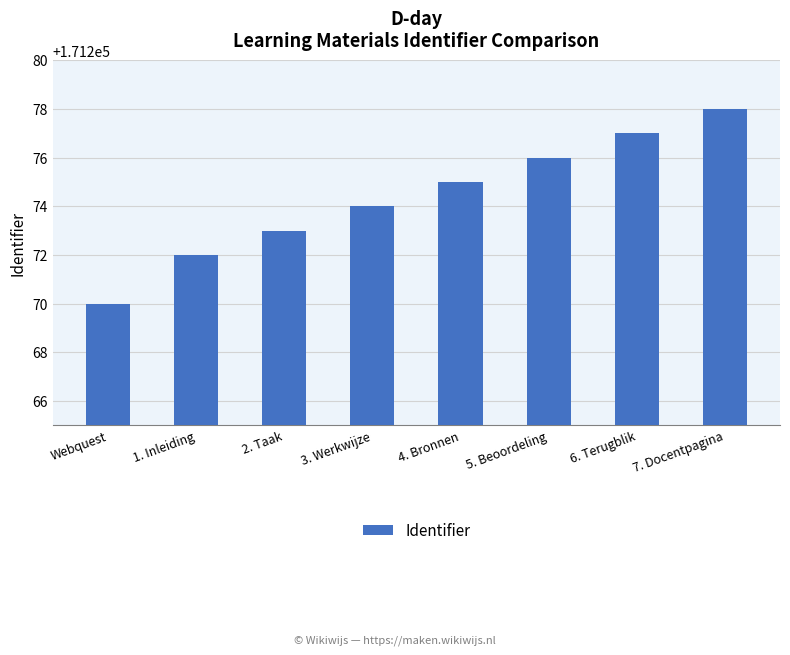

What is the smallest value displayed?

171270